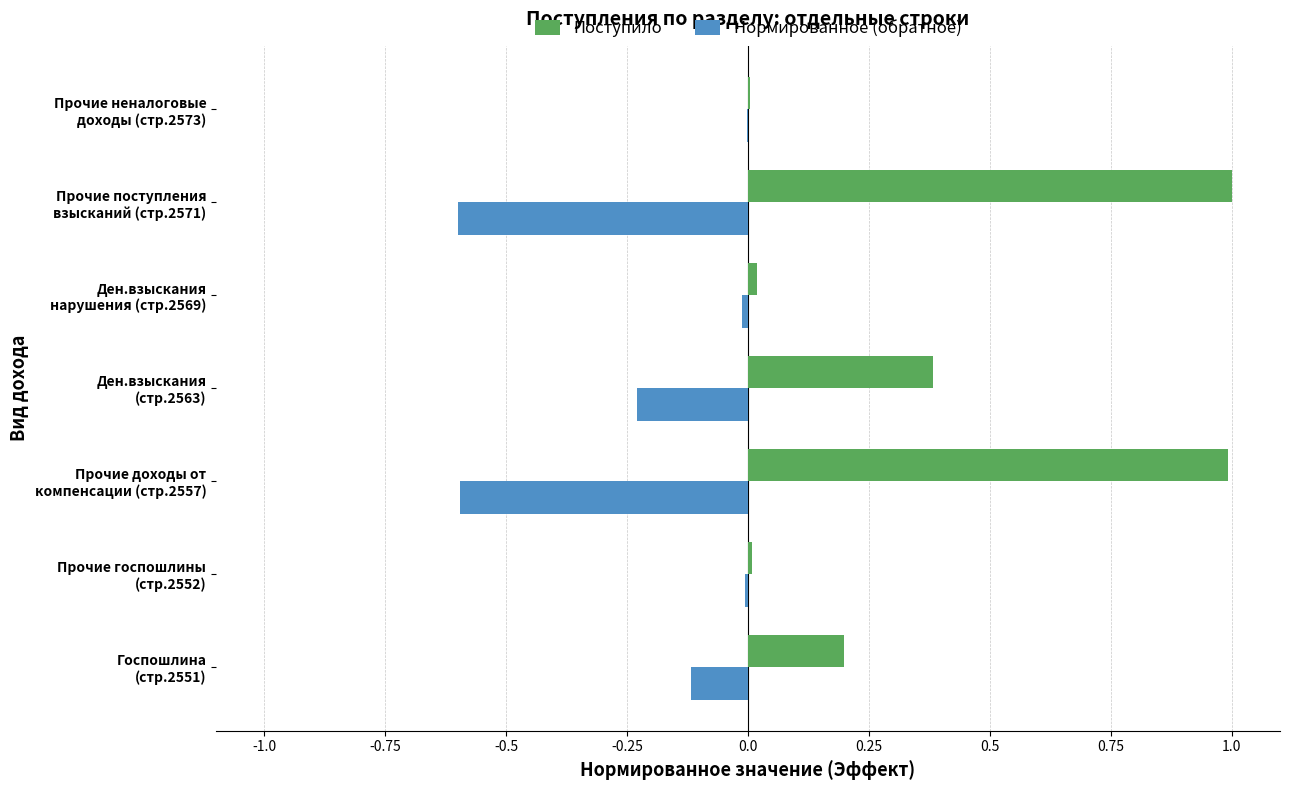

How many categories are shown in the chart?

7